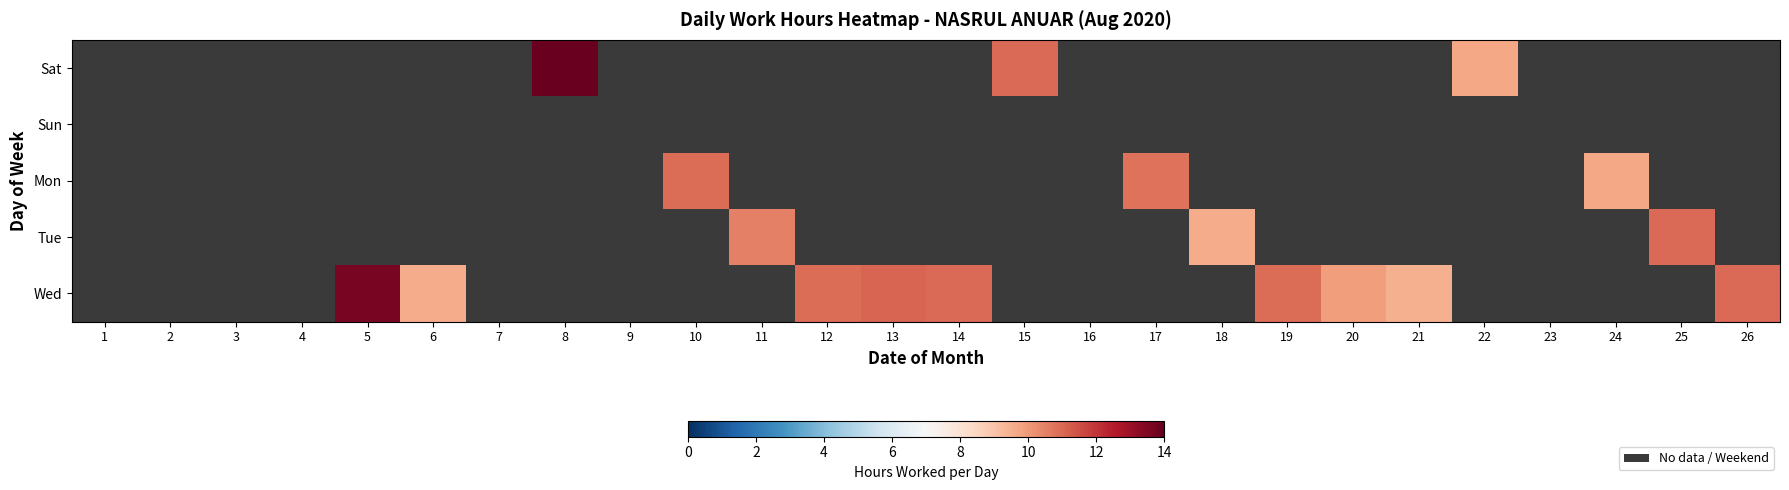

How many distinct data groups are displayed?

5